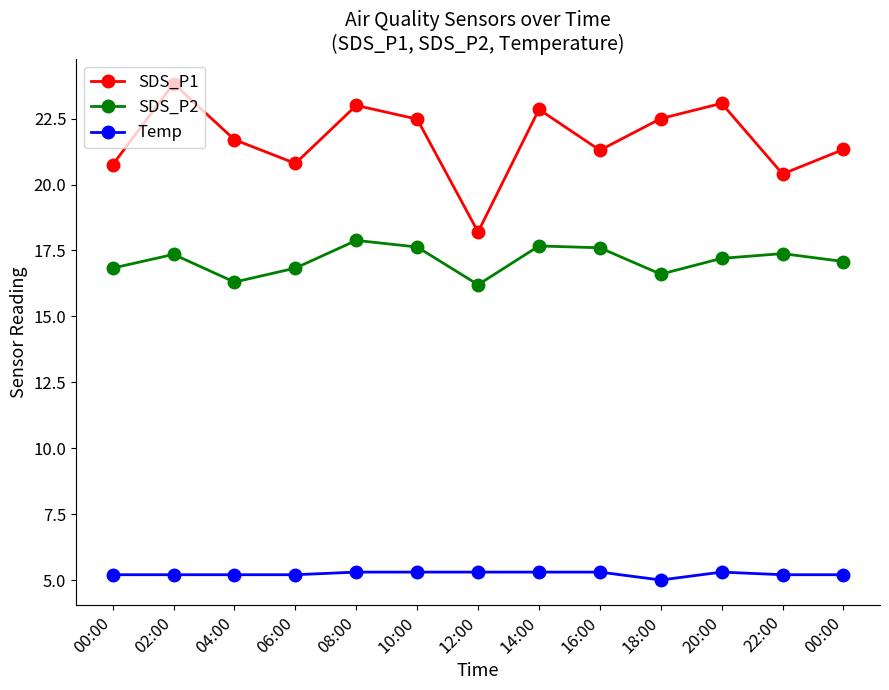

How many data points in Temp are above 5?

12